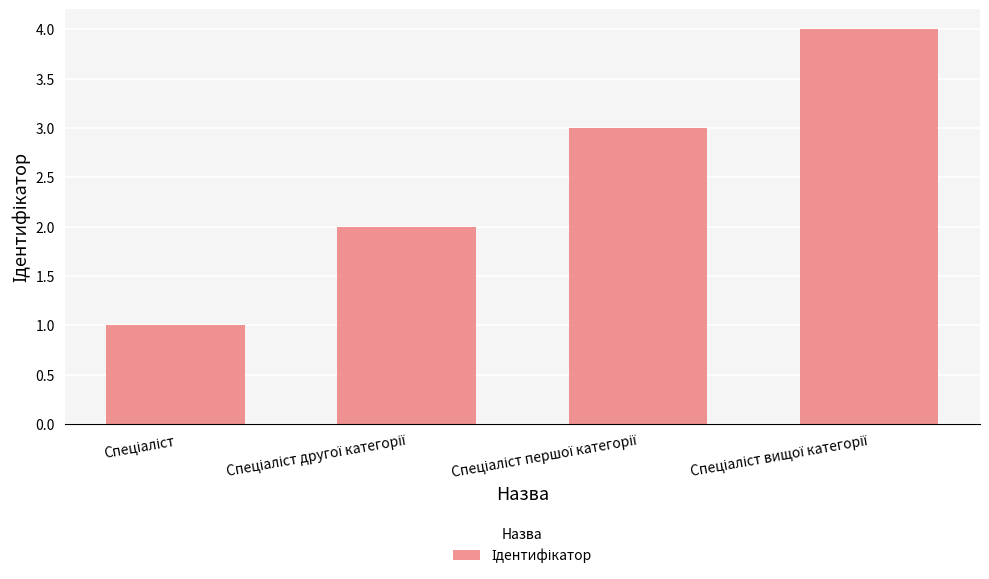

What is the maximum value shown in the chart?

4